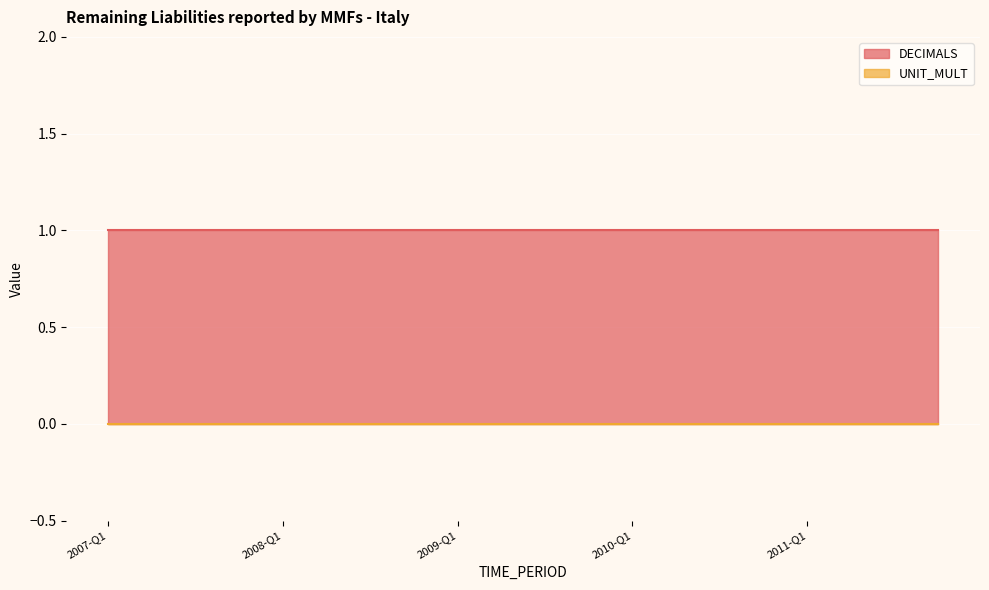

True or false: UNIT_MULT and DECIMALS intersect in this chart.

False